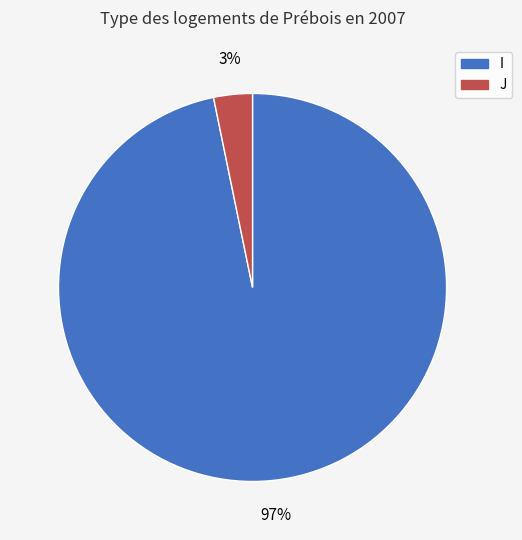

The I slice represents 97% of the pie. True or false?

True